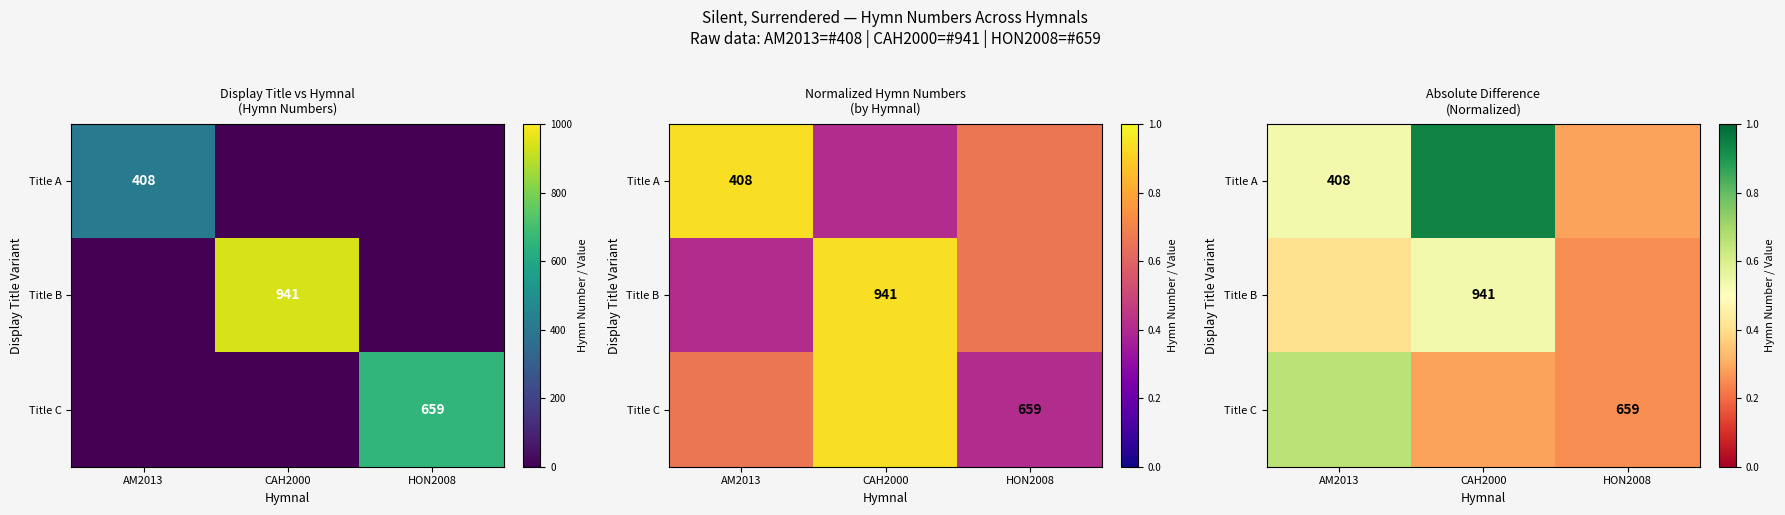

How many Title C values are between 0 and 1?

3